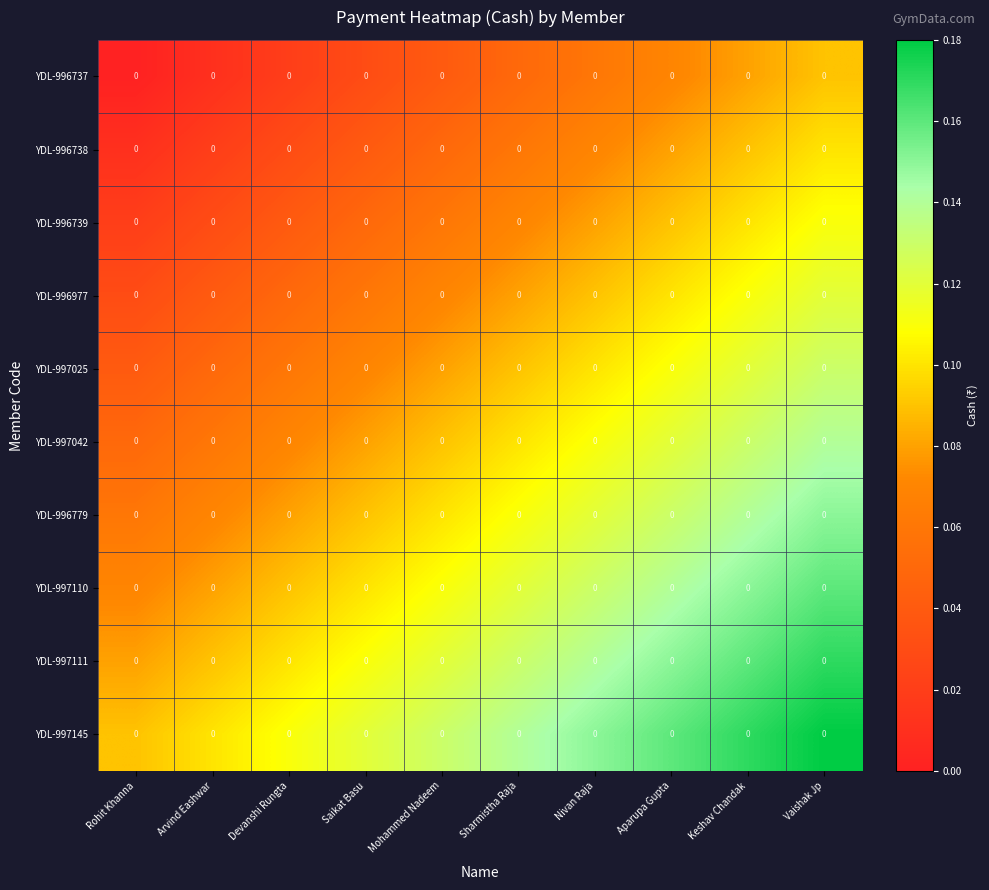

List the series in order of their peak value, lowest first.

YDL-996737, YDL-996738, YDL-996739, YDL-996977, YDL-997025, YDL-997042, YDL-996779, YDL-997110, YDL-997111, YDL-997145